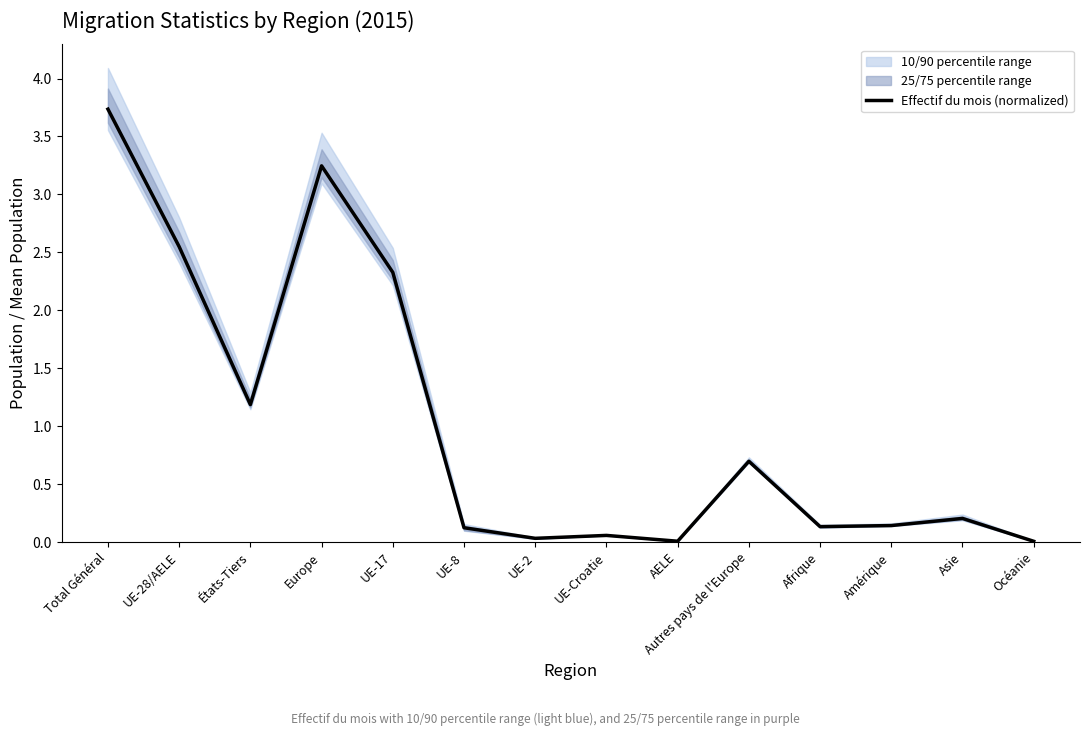

What is the value of the 2nd point from the left?

2.5